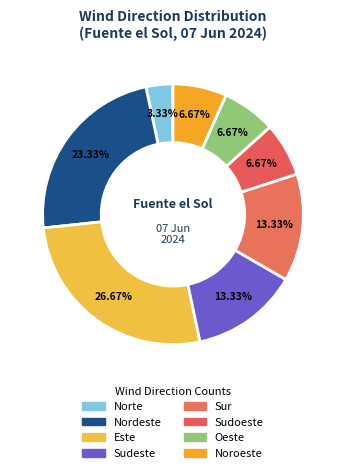

True or false: Sudeste accounts for 28% of the total.

False